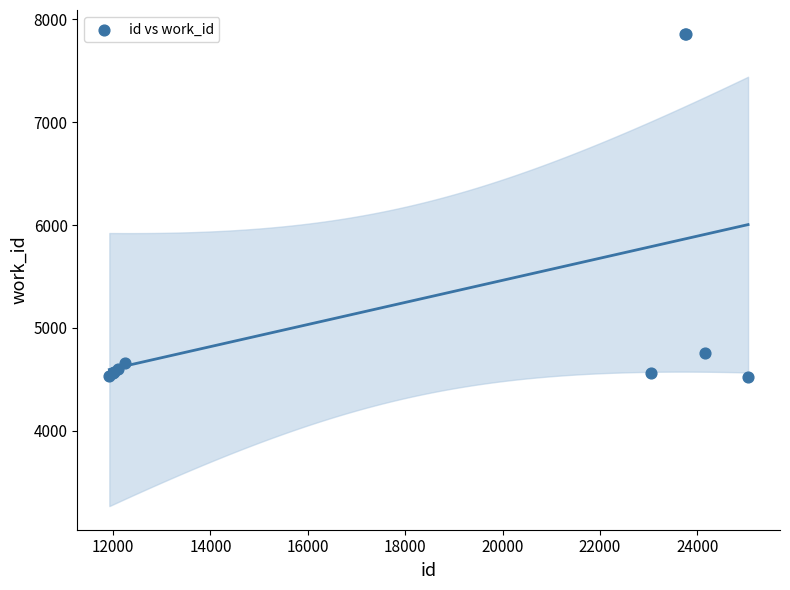

What Y value in the scatter plot is closest to 6193?

4752